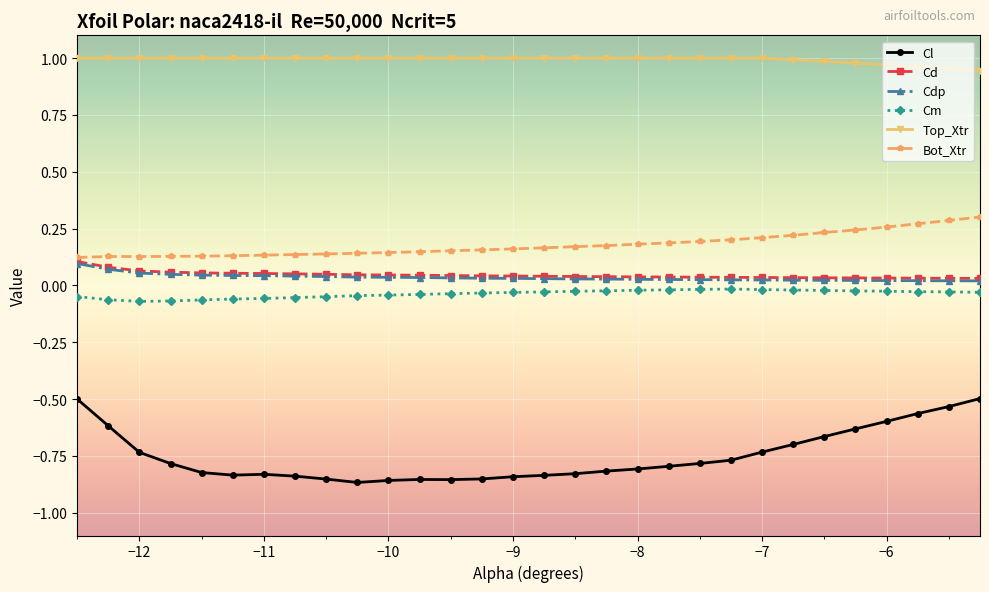

How many data points does each series have?

30